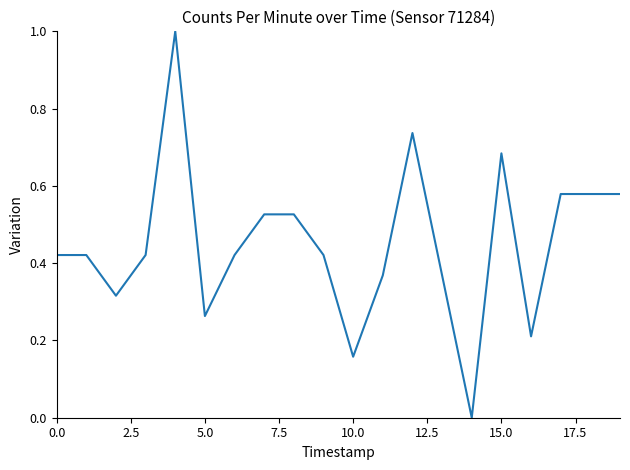

How many series are shown in this chart?

1